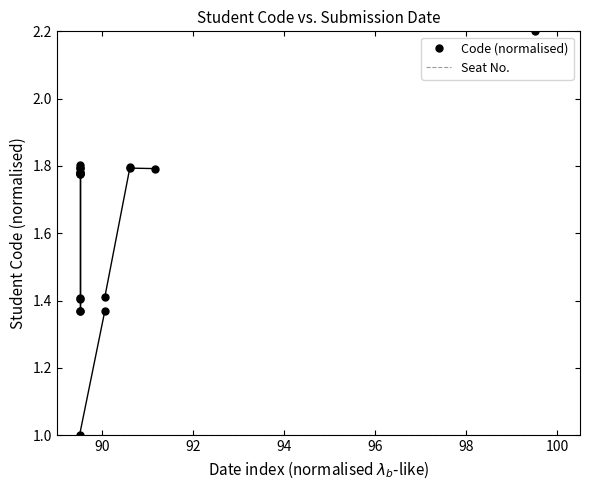

How many Code (normalised) values are between 1 and 2?

18